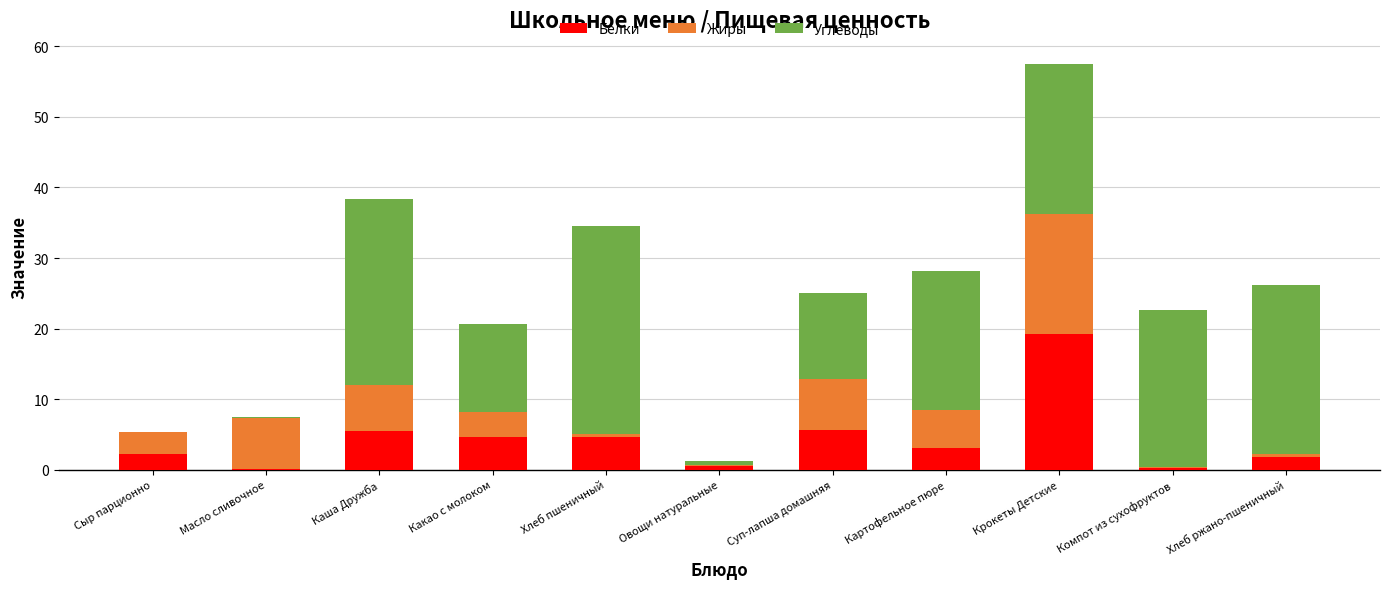

What is the approximate value of Белки at Сыр парционно?

2.3